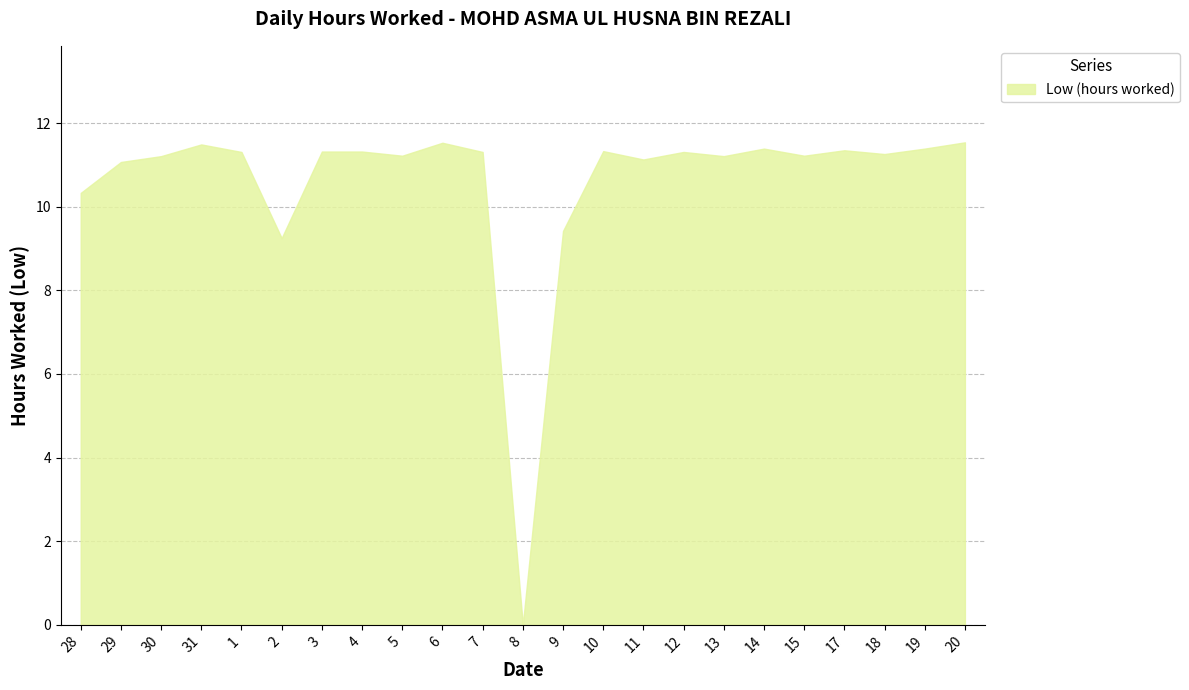

Rank the categories by value from lowest to highest.

8, 2, 9, 28, 29, 11, 30, 13, 5, 15, 18, 1, 7, 12, 3, 4, 10, 17, 14, 19, 31, 6, 20